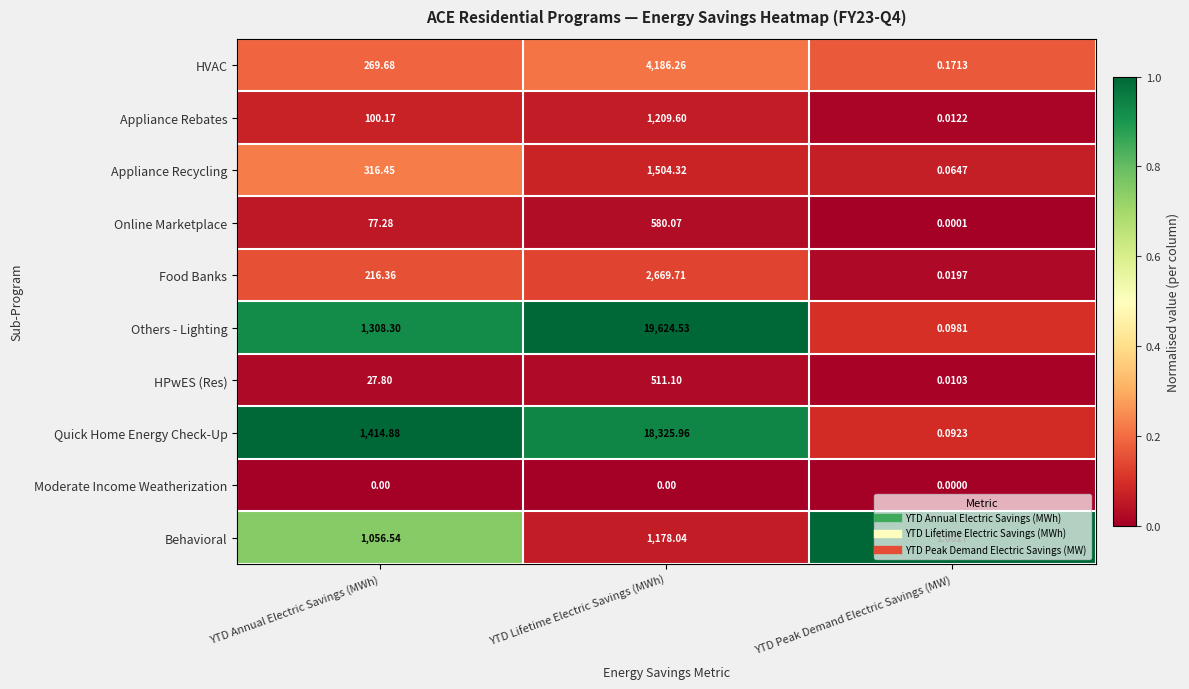

At which category does the chart reach its peak across all series?

YTD Lifetime Electric Savings (MWh)